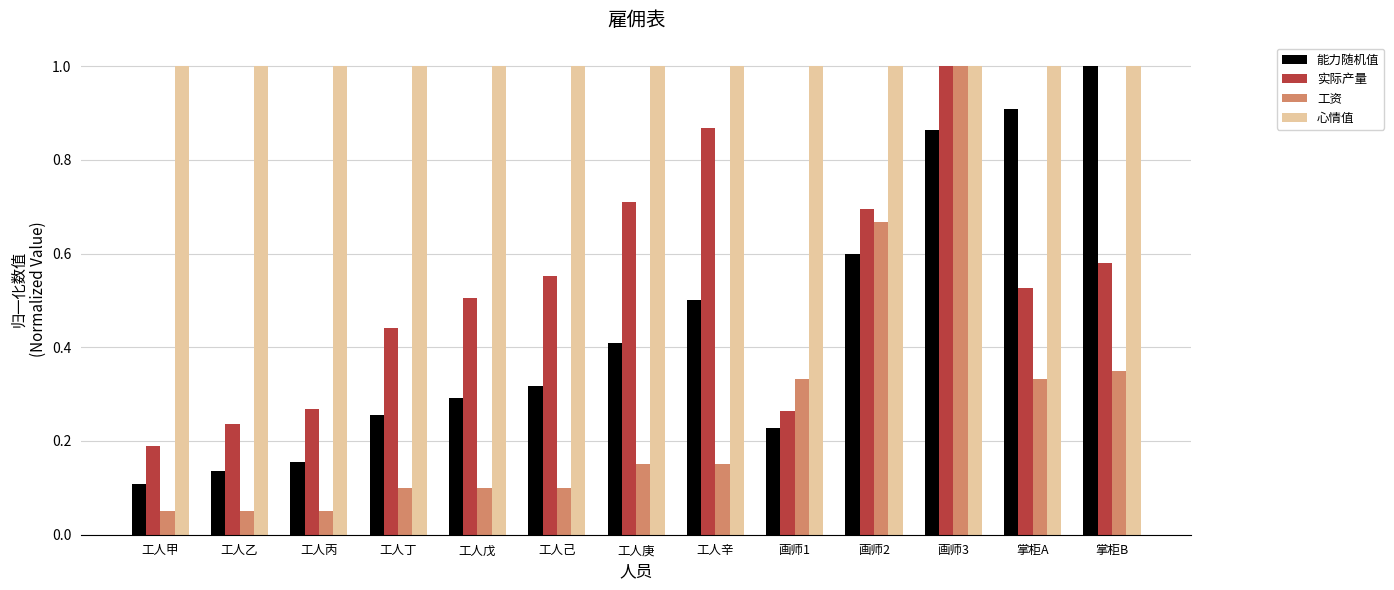

At which category is the sum across all series the highest?

画师3